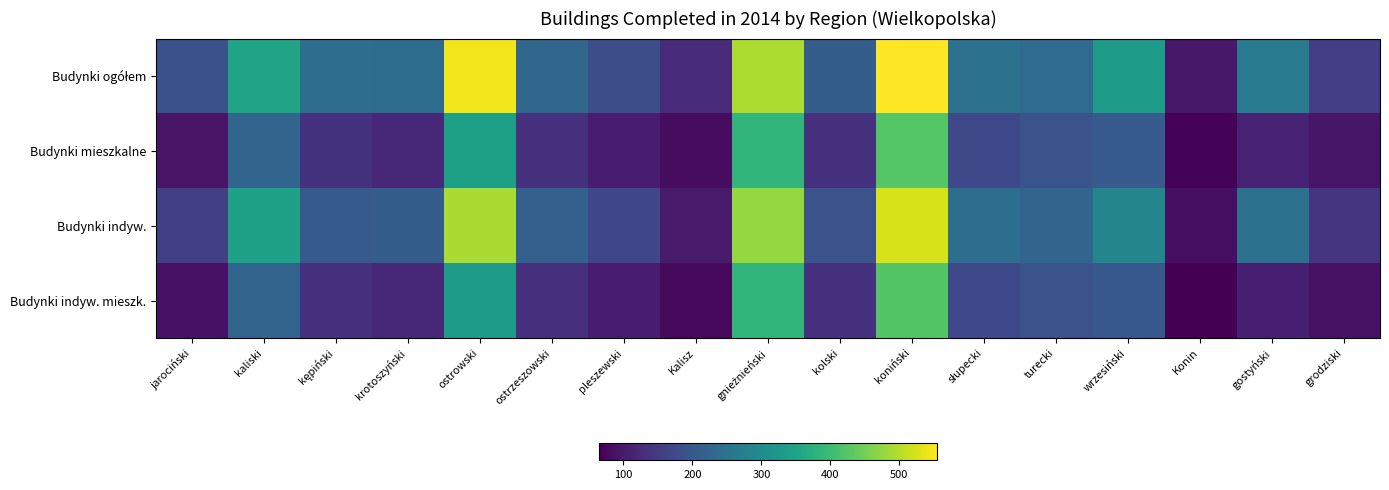

At kaliski, list the series in order from smallest to largest.

Budynki indyw. mieszk., Budynki mieszkalne, Budynki indyw., Budynki ogółem